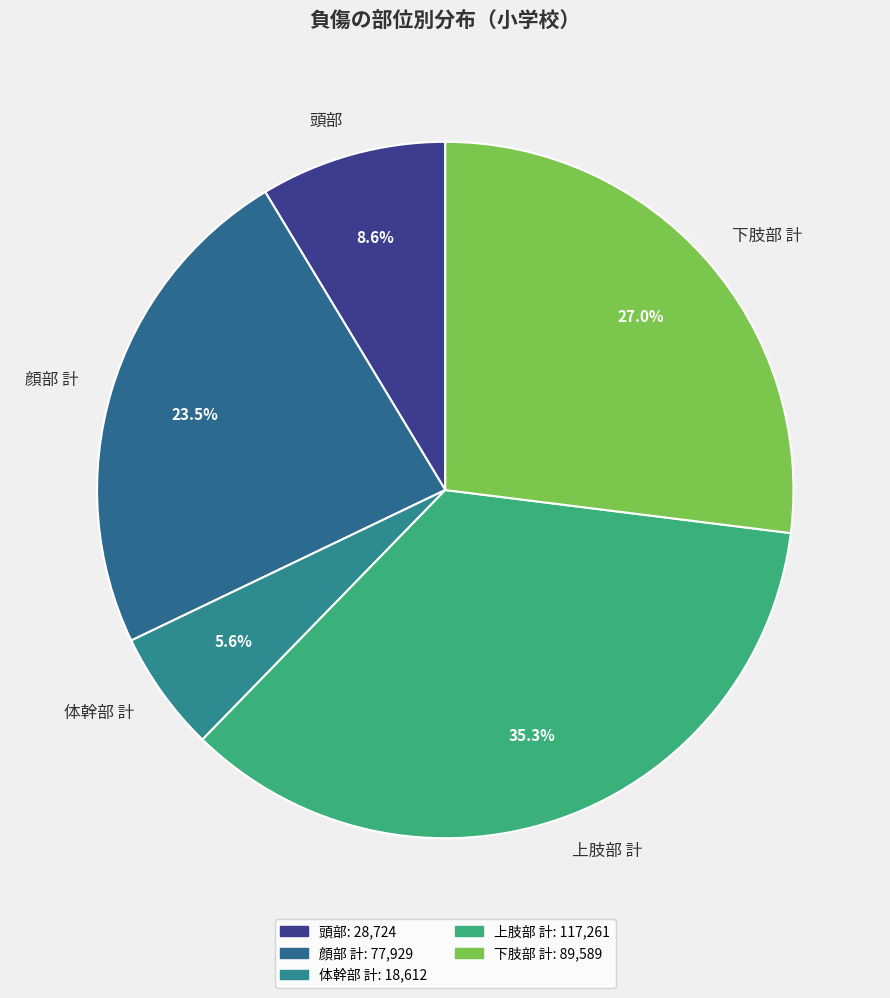

To the nearest percent, what is the combined percentage of 体幹部 計 and 顔部 計?

29%